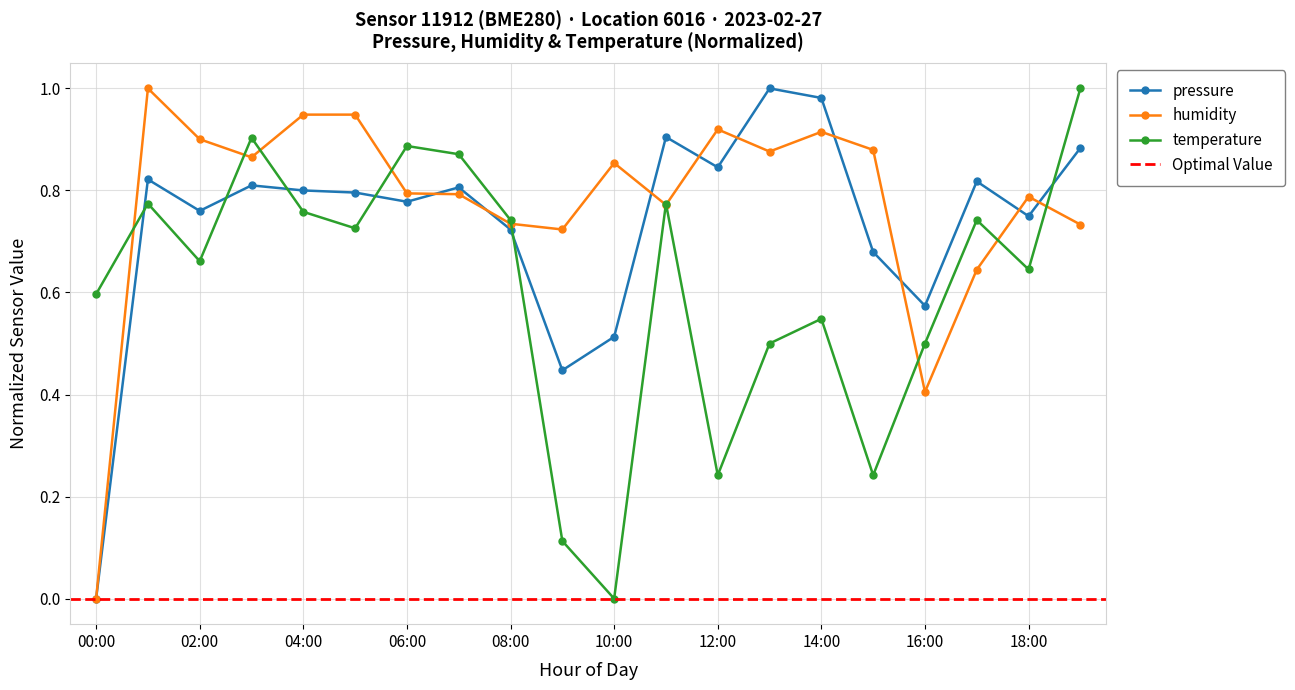

How many interior local peaks does the temperature series have?

6